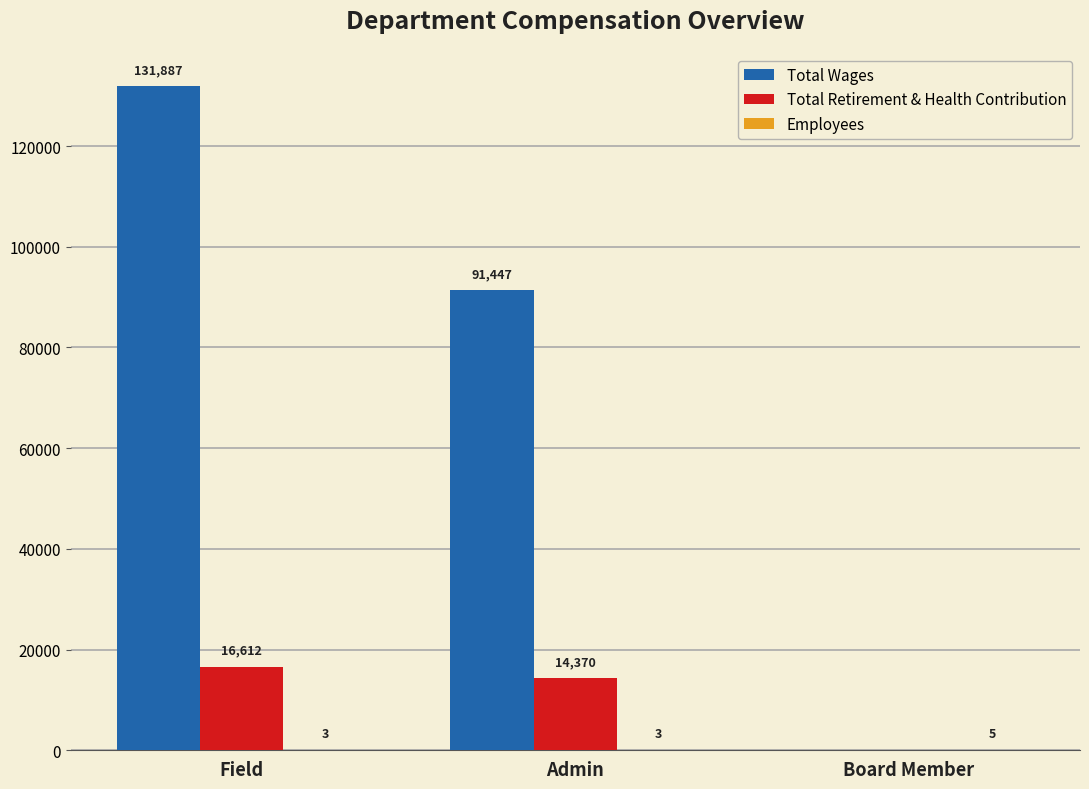

Which series changed the most between Field and Board Member?

Total Wages